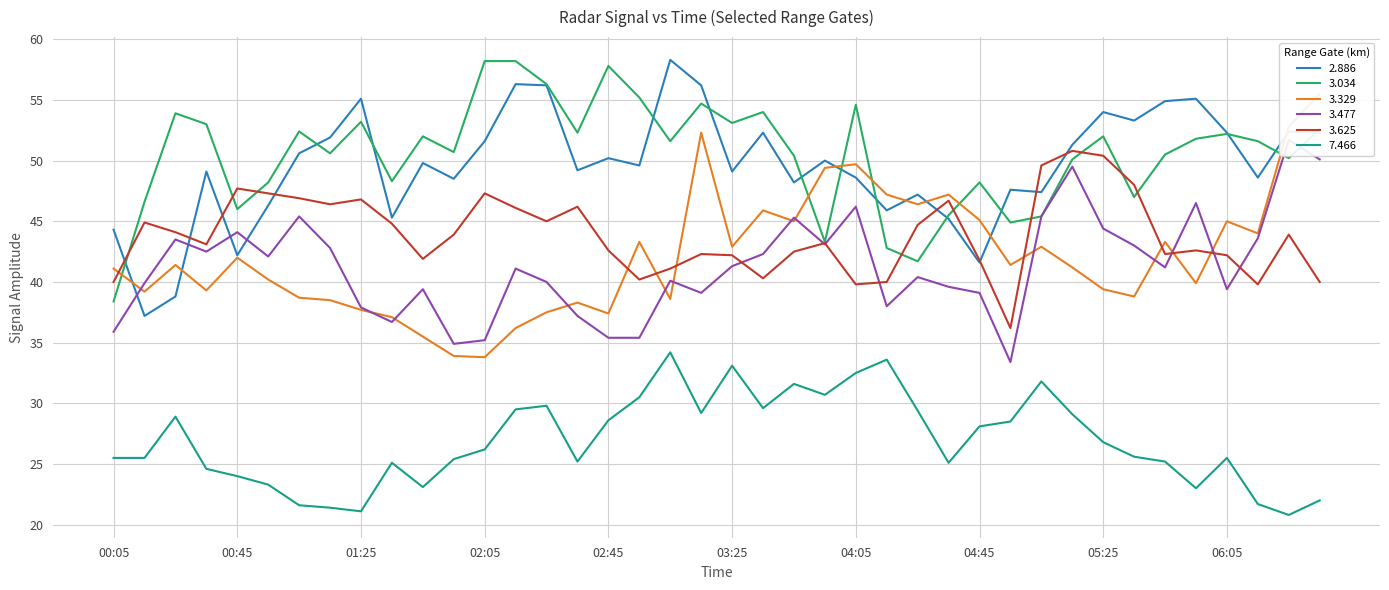

Which series has the largest total across all categories?

3.034